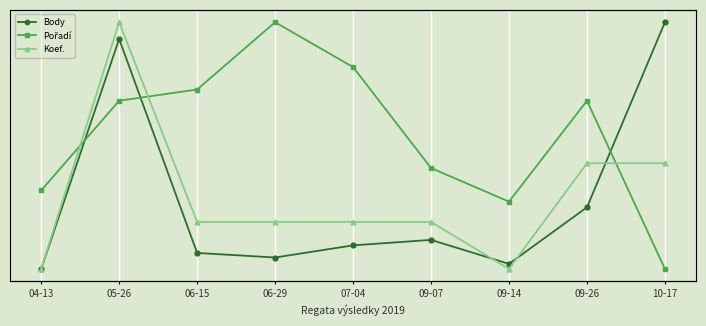

Reading right to left, list all the values displayed in this chart.

Body: 13940	3813	718	2030	1730	1065	1317	13024	440
Pořadí: 2	17	8	11	20	24	18	17	9
Koef.: 12	12	3	7	7	7	7	24	3